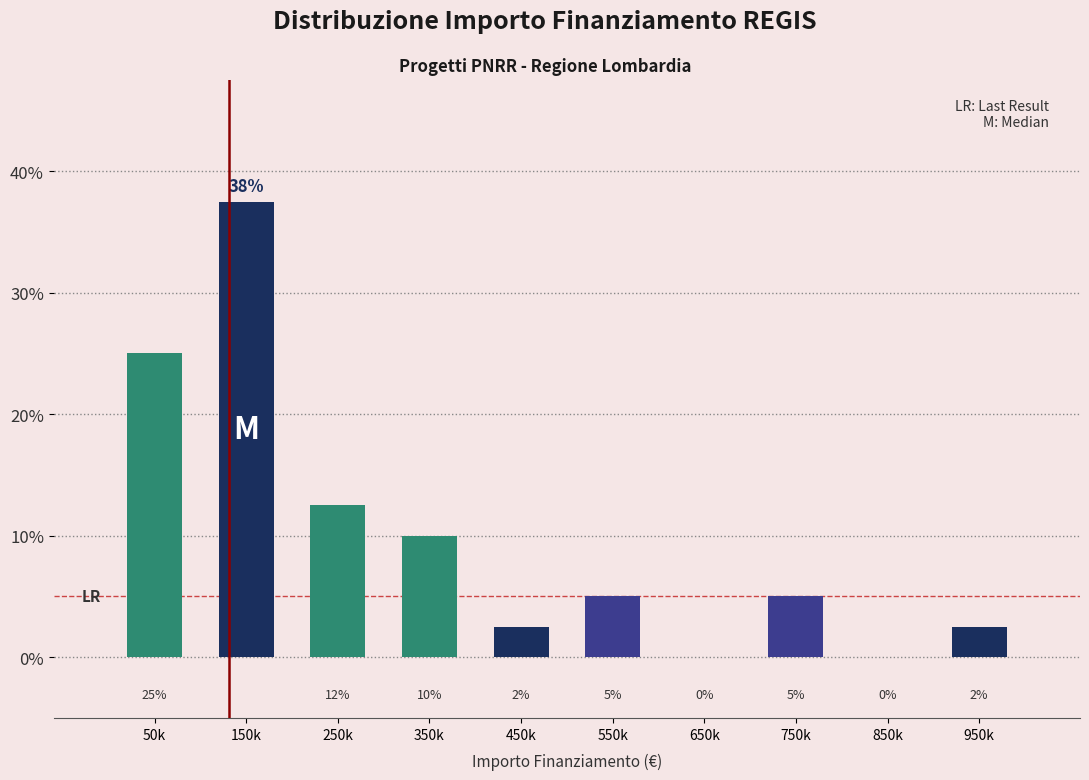

What is the greatest value displayed?

37.5